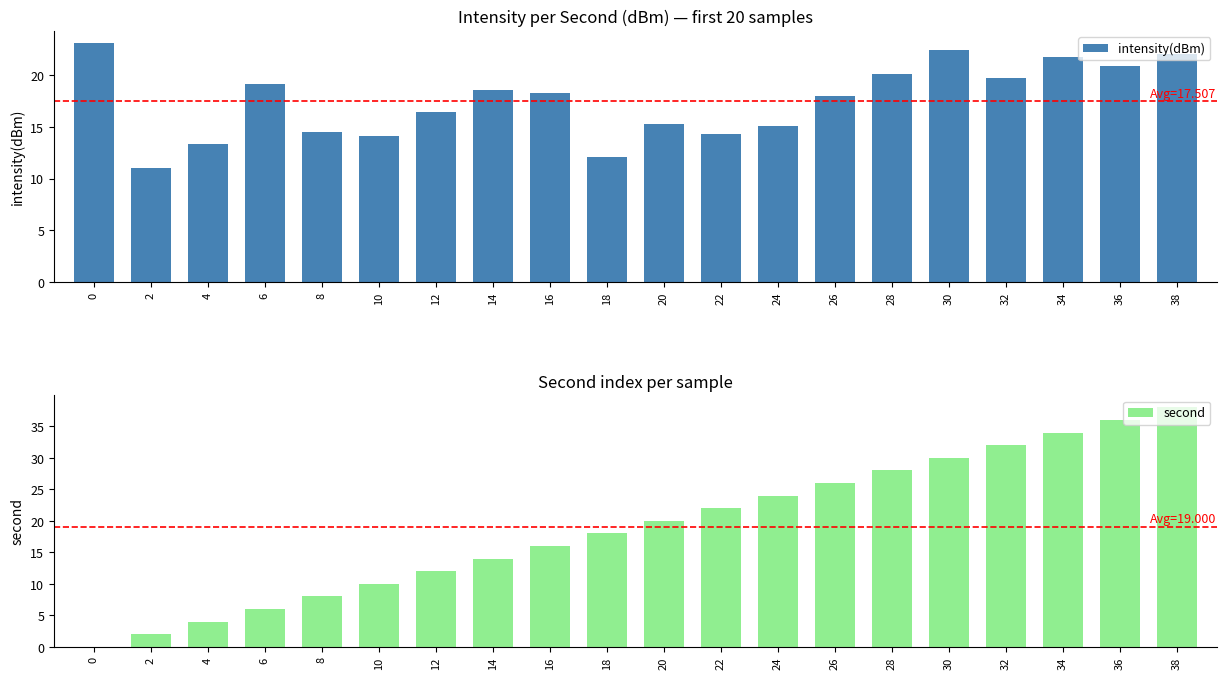

At which label does second first exceed 20?

22